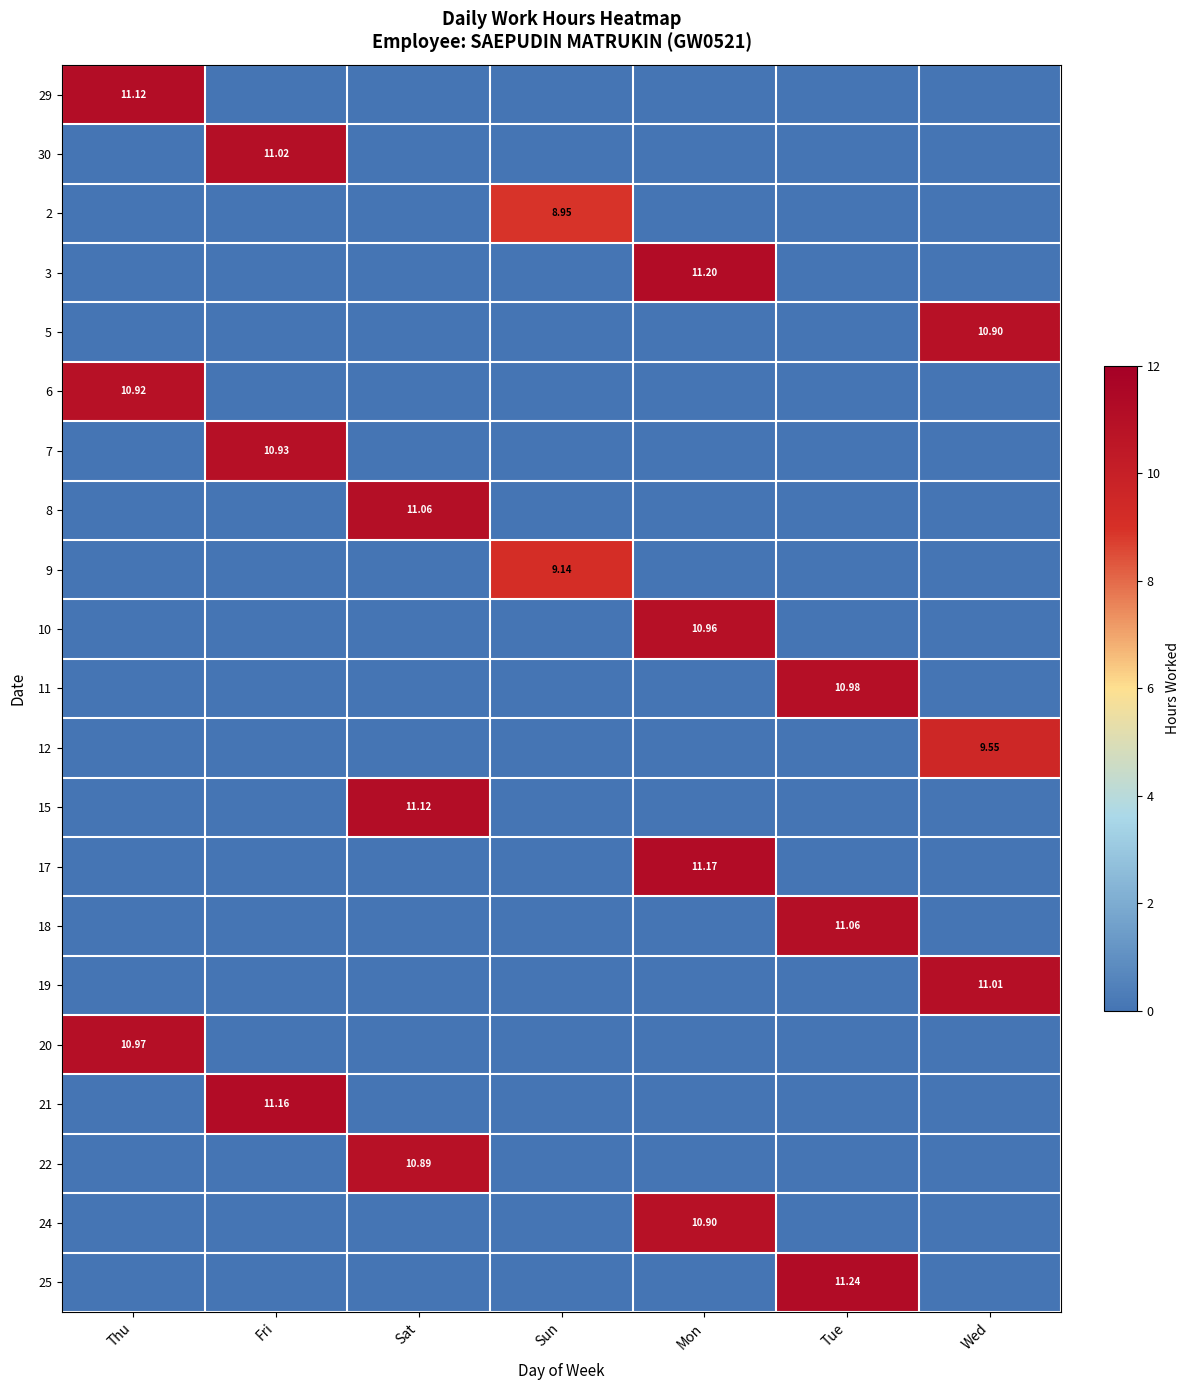

How many data points in 21 are above 0?

1